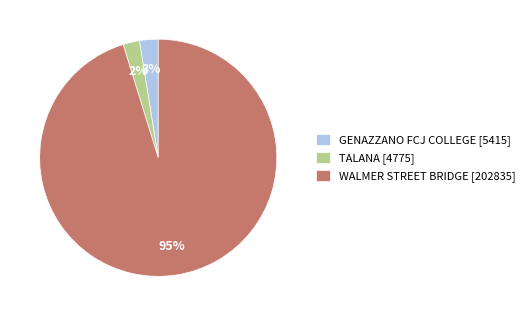

Between WALMER STREET BRIDGE [202835] and TALANA [4775], which is larger?

WALMER STREET BRIDGE [202835]